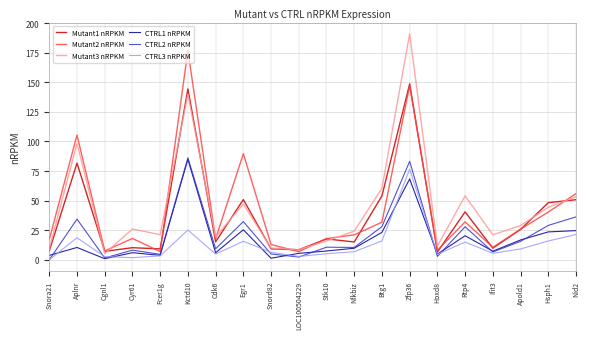

At which category does the chart reach its peak across all series?

Zfp36